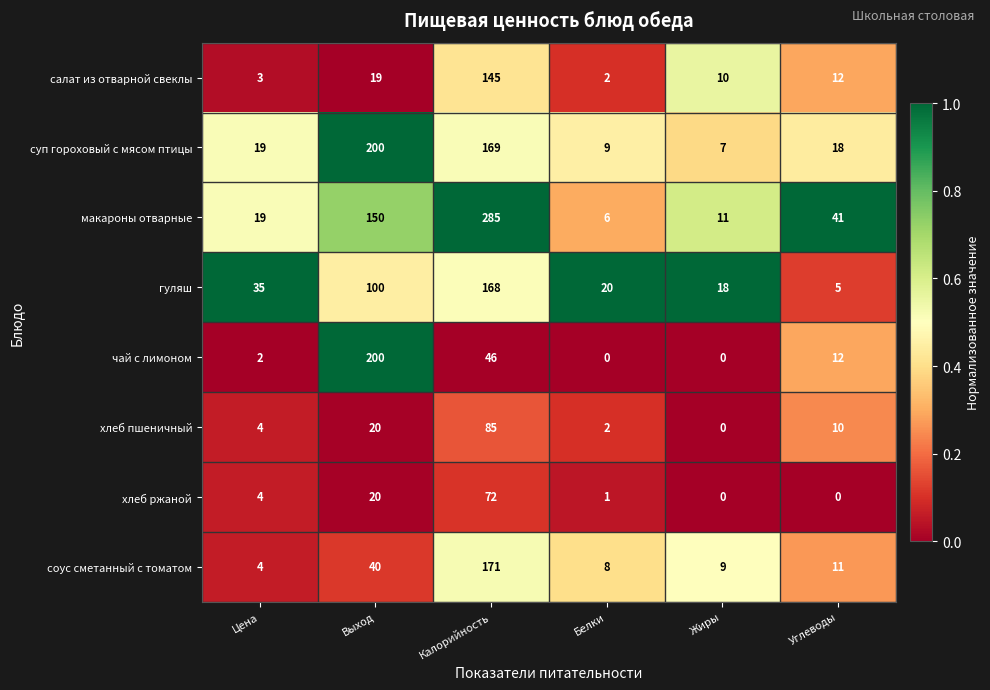

Between Жиры and Углеводы, which series saw the biggest shift?

макароны отварные